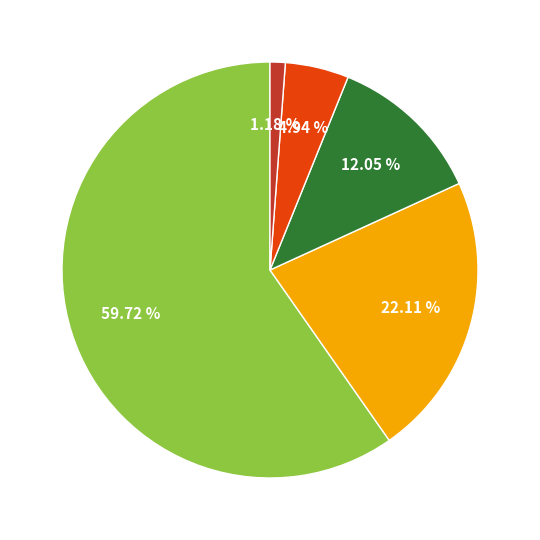

Is there any slice that represents more than half of the pie?

Yes